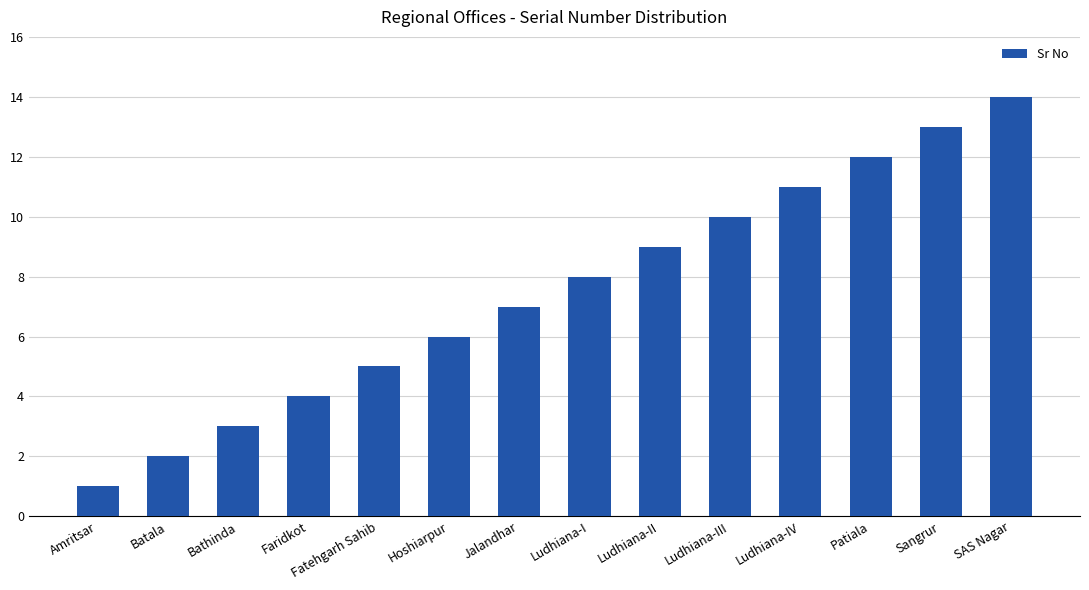

What is the value of the 14th bar from the left?

14